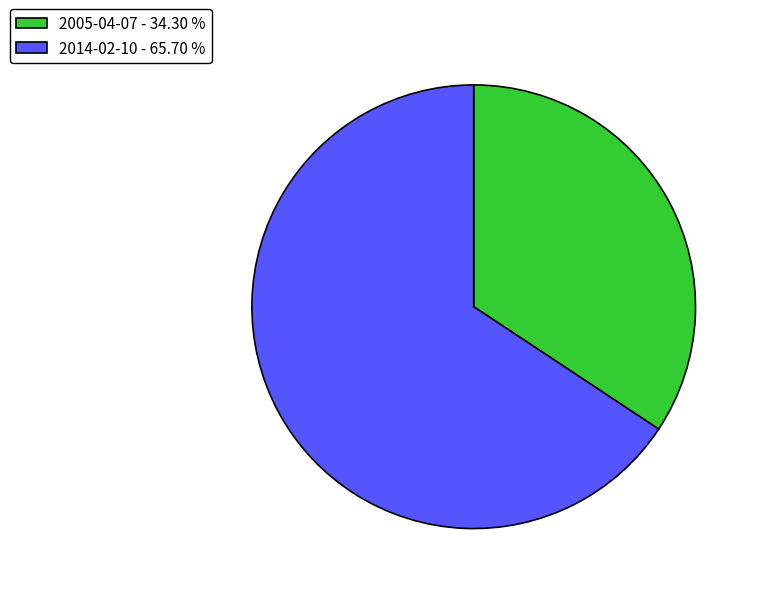

Is there a majority slice in this chart?

Yes